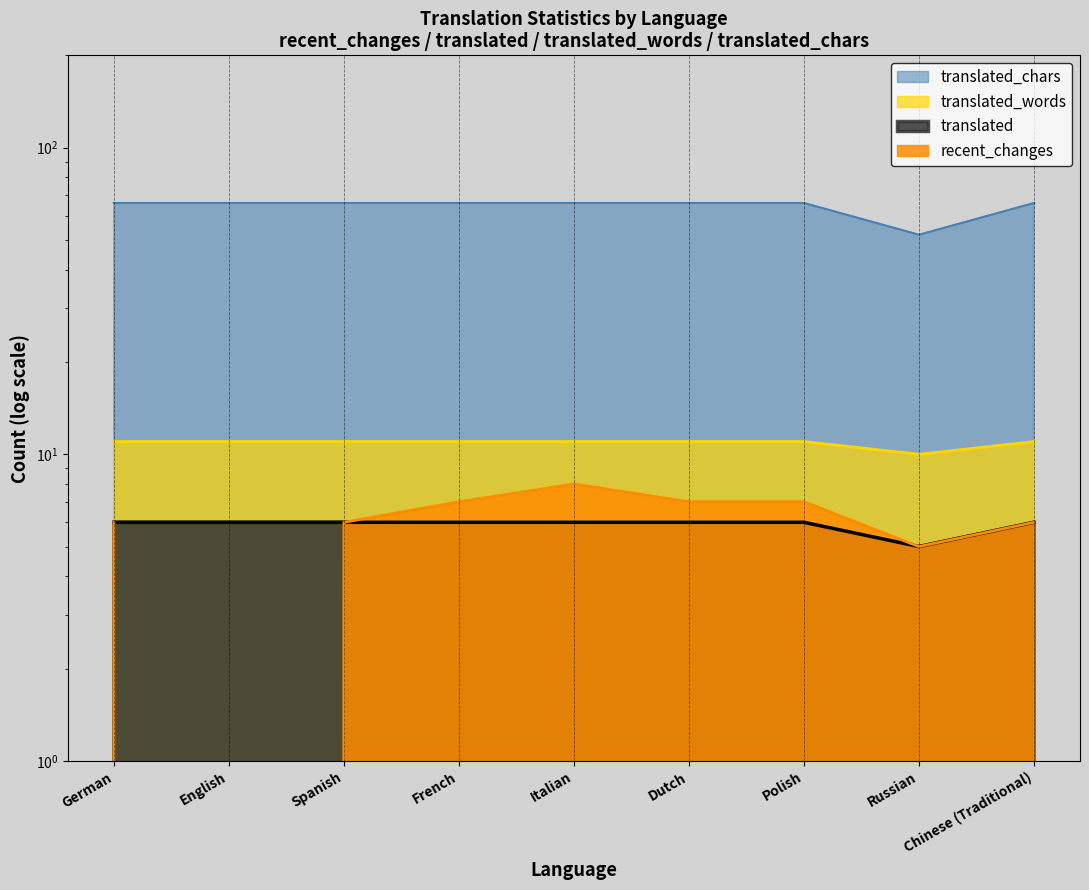

At how many categories does at least one series exceed 60?

8